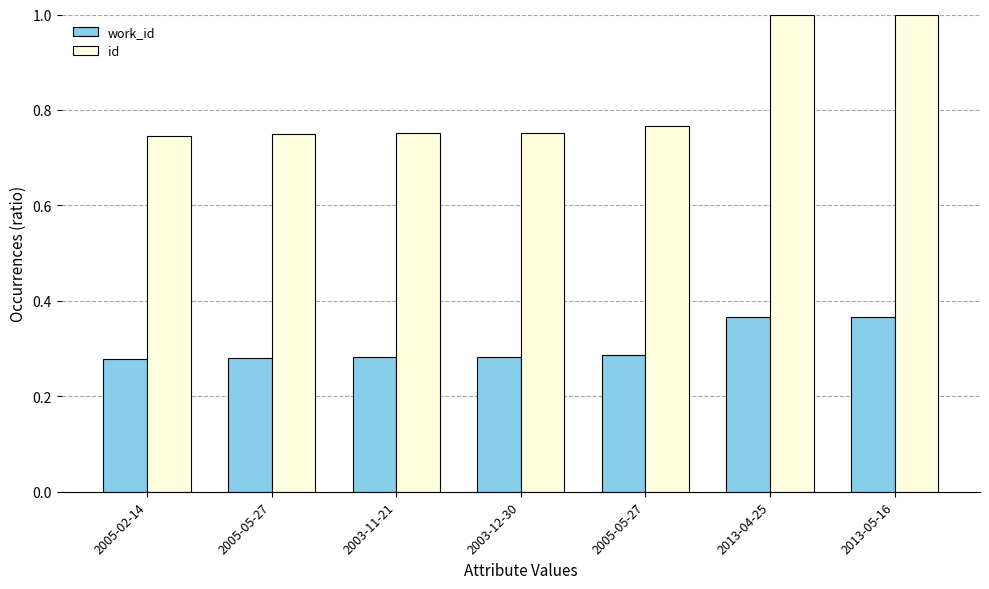

Where is id nearest to the value 0?

2005-02-14